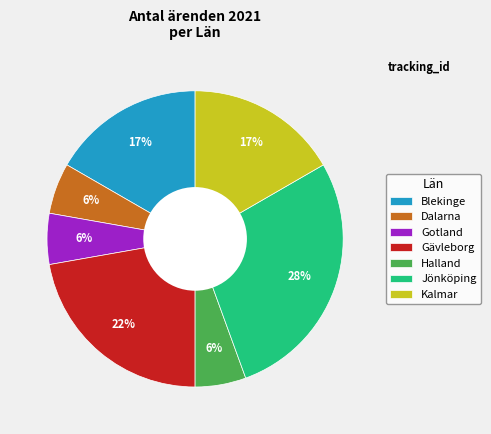

Between Dalarna and Blekinge, which is larger?

Blekinge